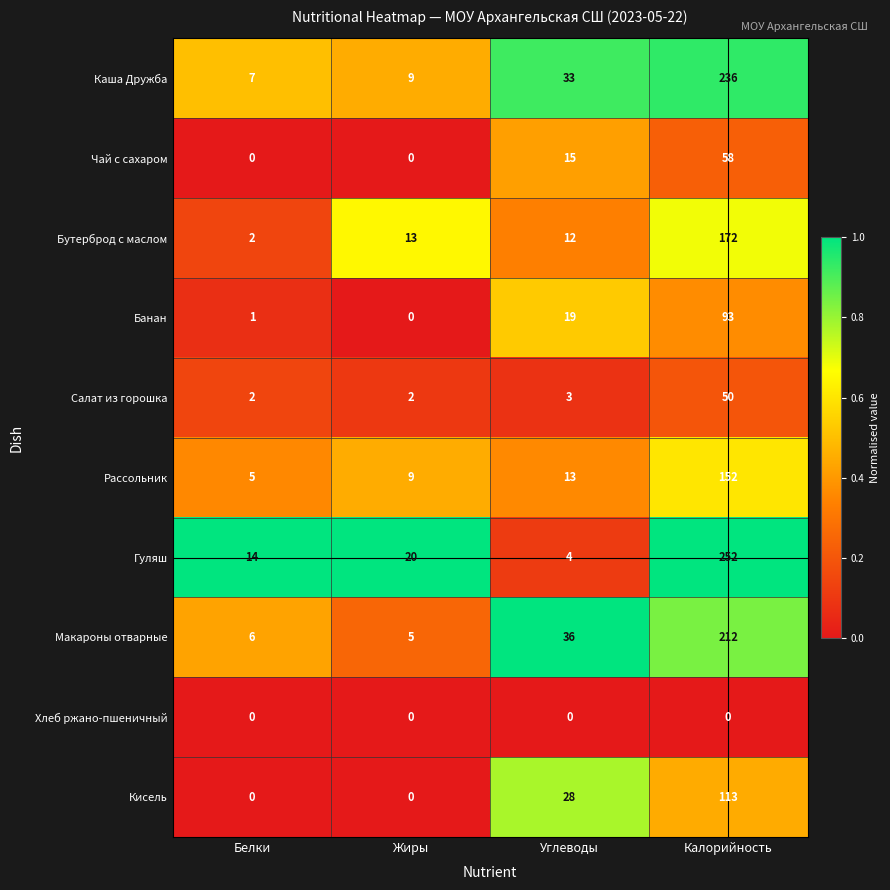

List the series in order of their peak value, highest first.

Гуляш, Каша Дружба, Макароны отварные, Бутерброд с маслом, Рассольник, Кисель, Банан, Чай с сахаром, Салат из горошка, Хлеб ржано-пшеничный